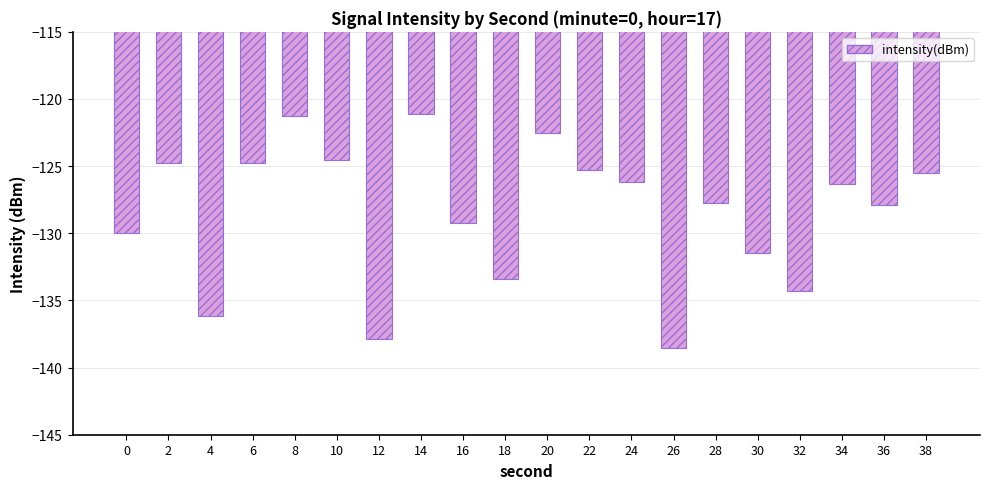

What is the difference between the maximum and minimum values?

17.5